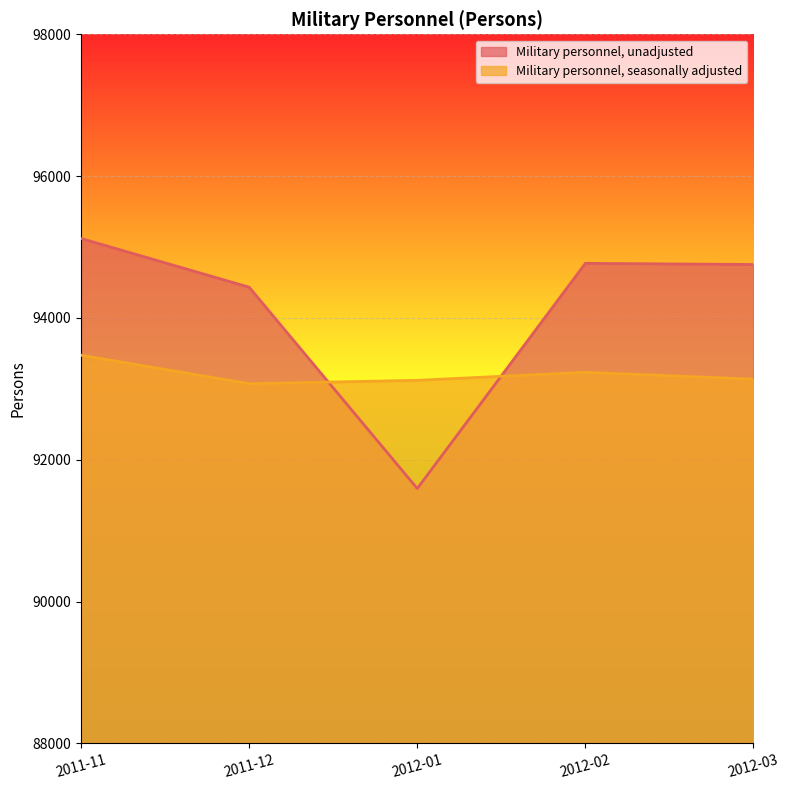

Reading left to right, list all the values displayed in this chart.

Military personnel, unadjusted: 2011-11=95121	2011-12=94434	2012-01=91595	2012-02=94770	2012-03=94754
Military personnel, seasonally adjusted: 2011-11=93475	2011-12=93073	2012-01=93121	2012-02=93234	2012-03=93137